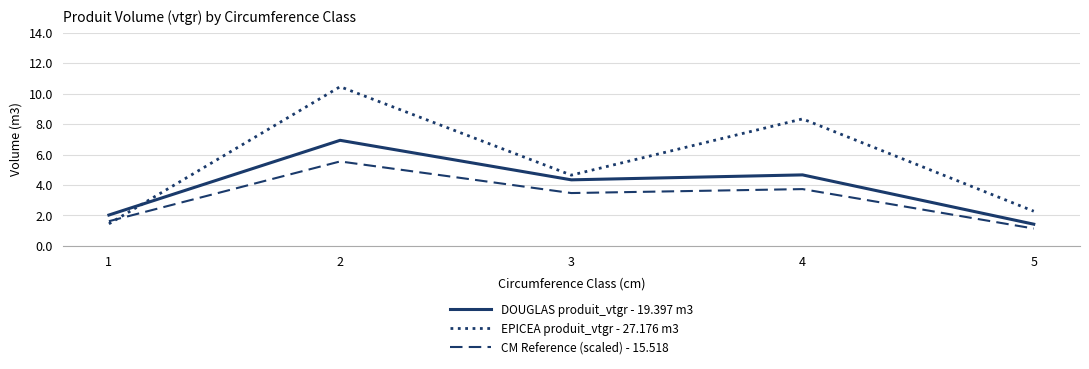

What is the difference between the highest and lowest values at 5?

1.1